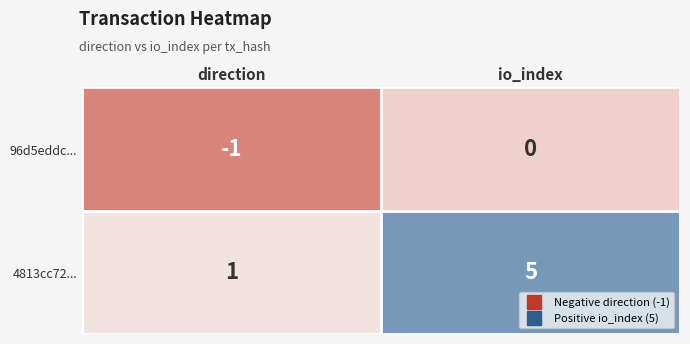

Which label corresponds to the smallest value in the chart?

direction